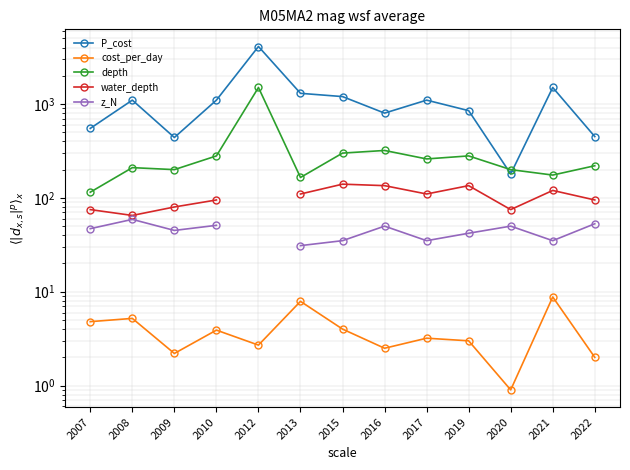

At how many categories does at least one series exceed 115?

13